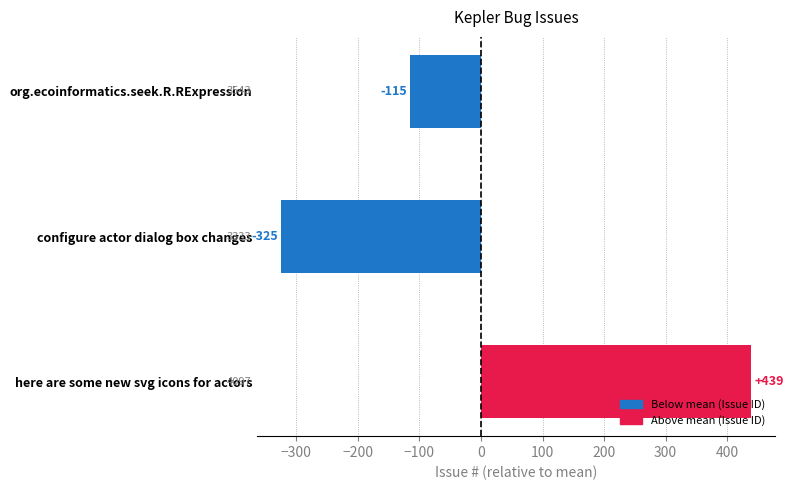

At which label is the value closest to 57?

org.ecoinformatics.seek.R.RExpression